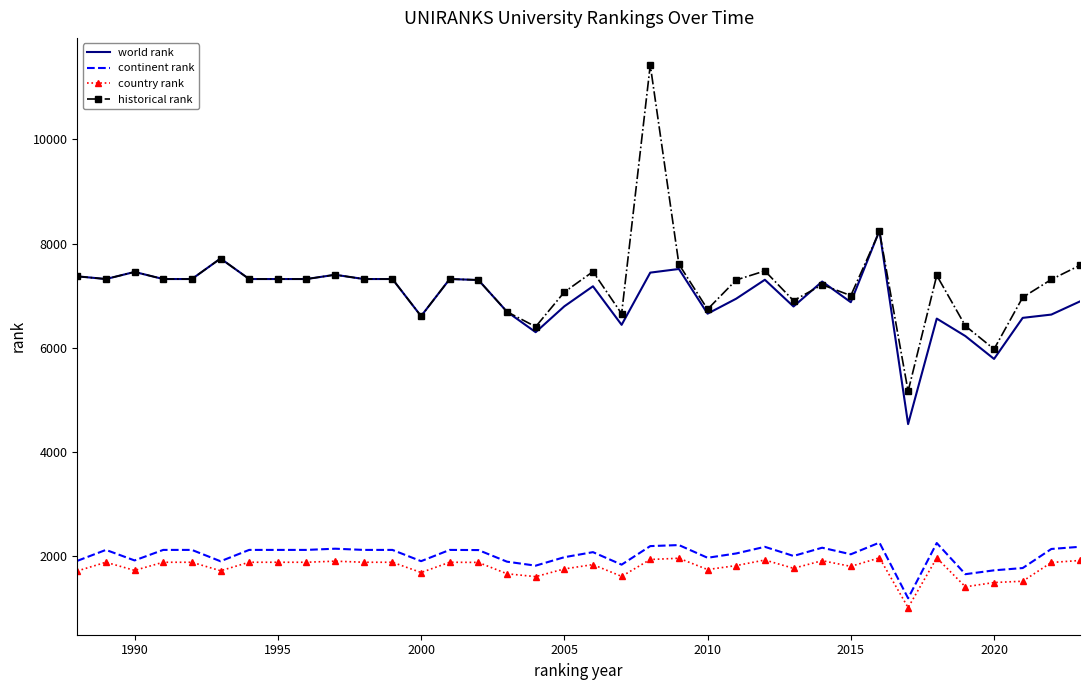

What is the maximum value shown in the chart?

11427.0